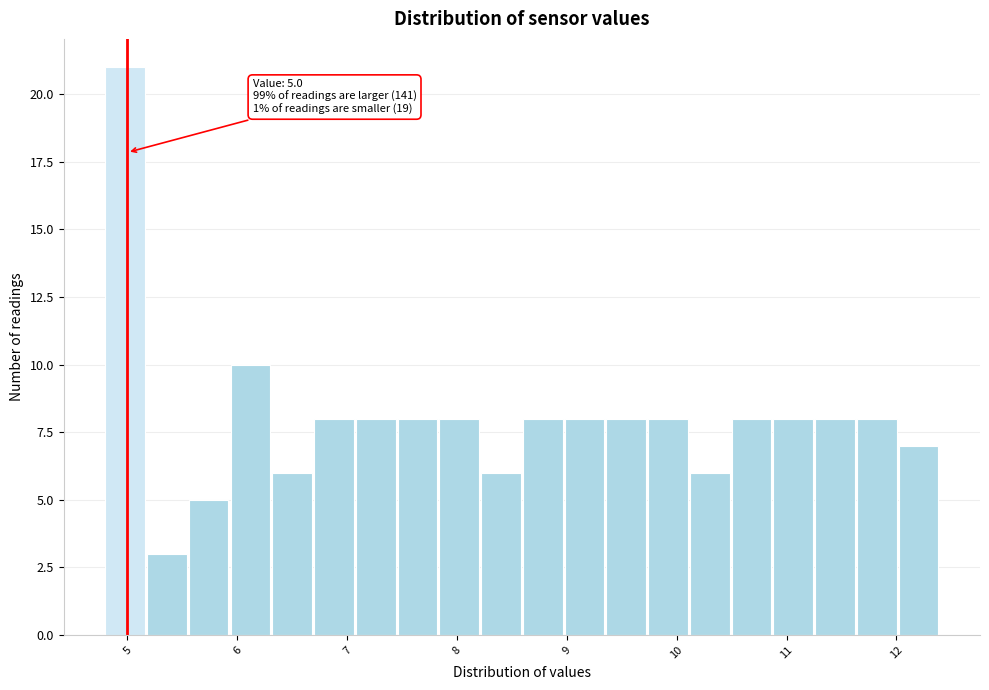

Around what value on the x-axis is the tallest bar? Give the approximate position of its centre, as read against the axis.

5.0